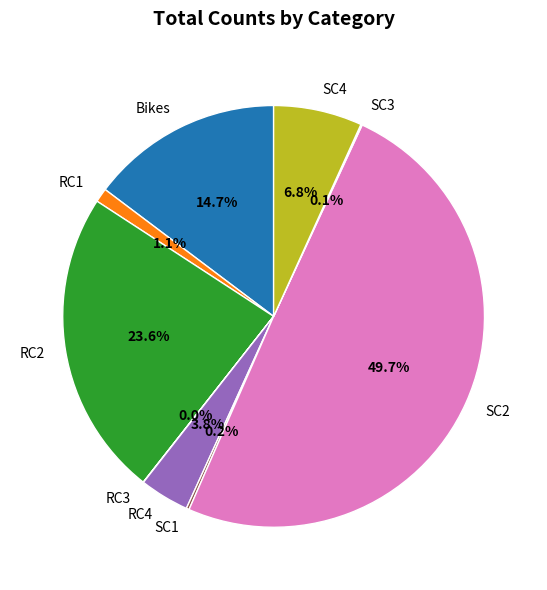

To the nearest percent, what percentage of the pie is RC2?

24%